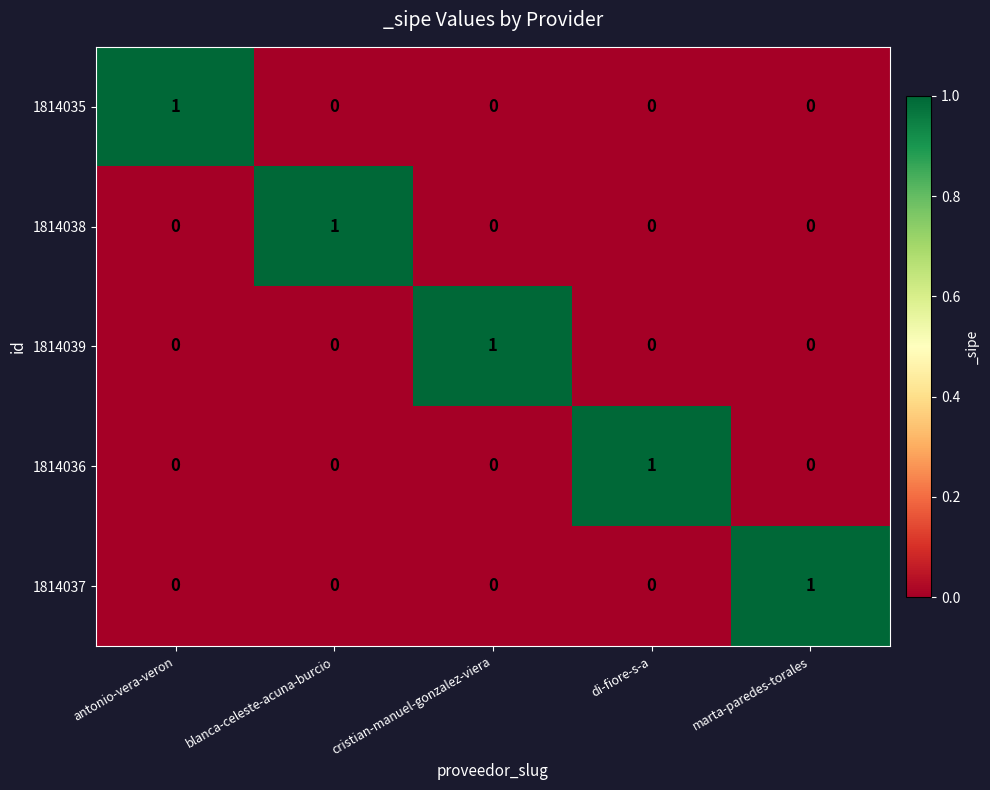

Reading left to right, extract all data points from this chart.

1814035: antonio-vera-veron=1	blanca-celeste-acuna-burcio=0	cristian-manuel-gonzalez-viera=0	di-fiore-s-a=0	marta-paredes-torales=0
1814038: antonio-vera-veron=0	blanca-celeste-acuna-burcio=1	cristian-manuel-gonzalez-viera=0	di-fiore-s-a=0	marta-paredes-torales=0
1814039: antonio-vera-veron=0	blanca-celeste-acuna-burcio=0	cristian-manuel-gonzalez-viera=1	di-fiore-s-a=0	marta-paredes-torales=0
1814036: antonio-vera-veron=0	blanca-celeste-acuna-burcio=0	cristian-manuel-gonzalez-viera=0	di-fiore-s-a=1	marta-paredes-torales=0
1814037: antonio-vera-veron=0	blanca-celeste-acuna-burcio=0	cristian-manuel-gonzalez-viera=0	di-fiore-s-a=0	marta-paredes-torales=1